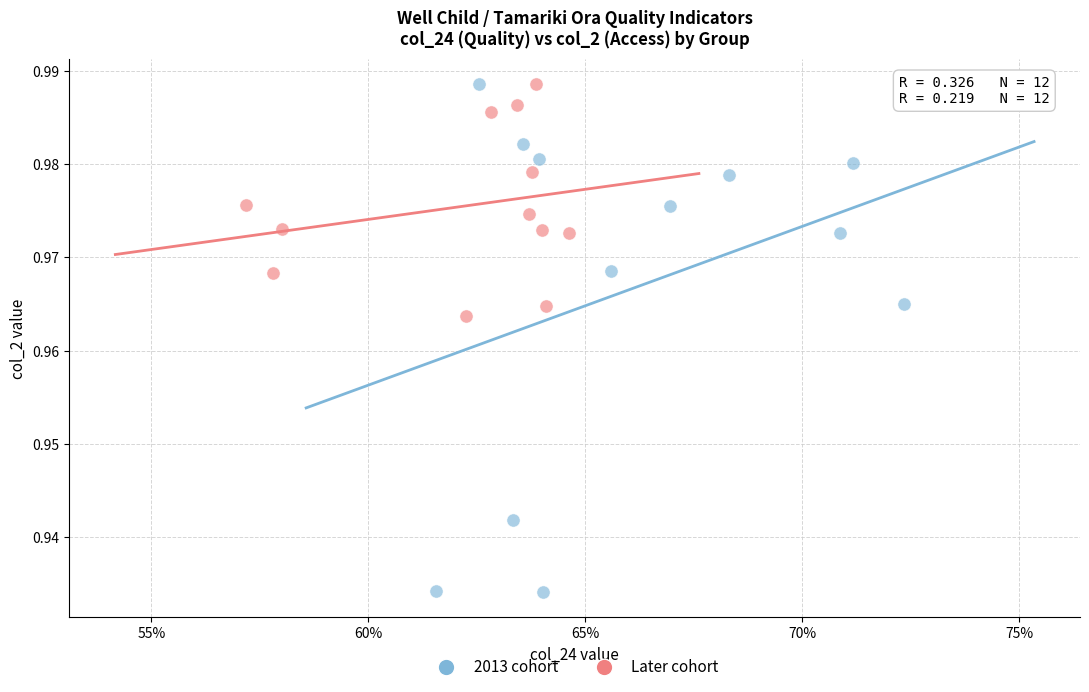

Which series reaches the minimum Y coordinate?

2013 cohort